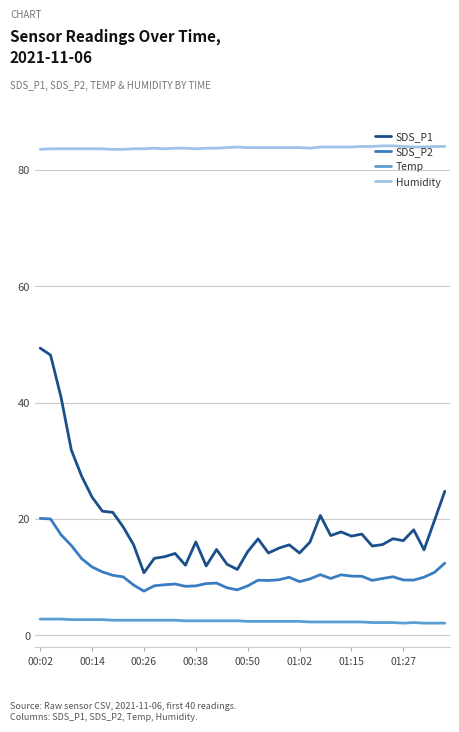

Which series has the widest spread of values?

SDS_P1